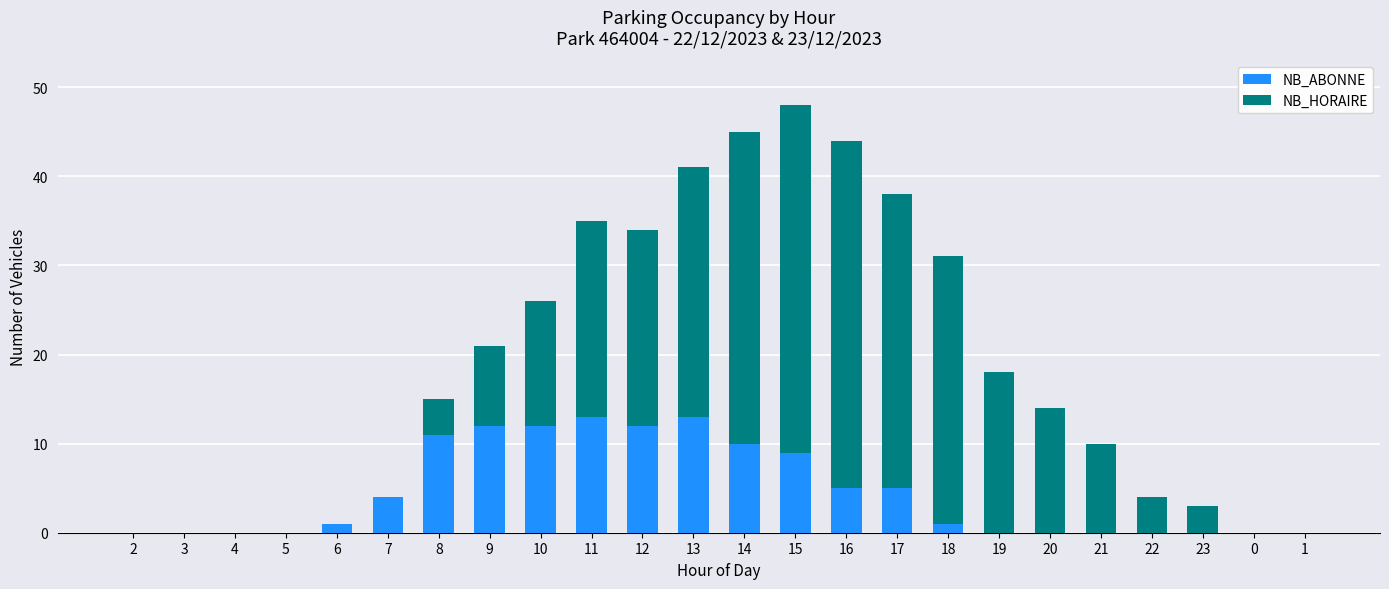

At which category is the sum across all series the highest?

15